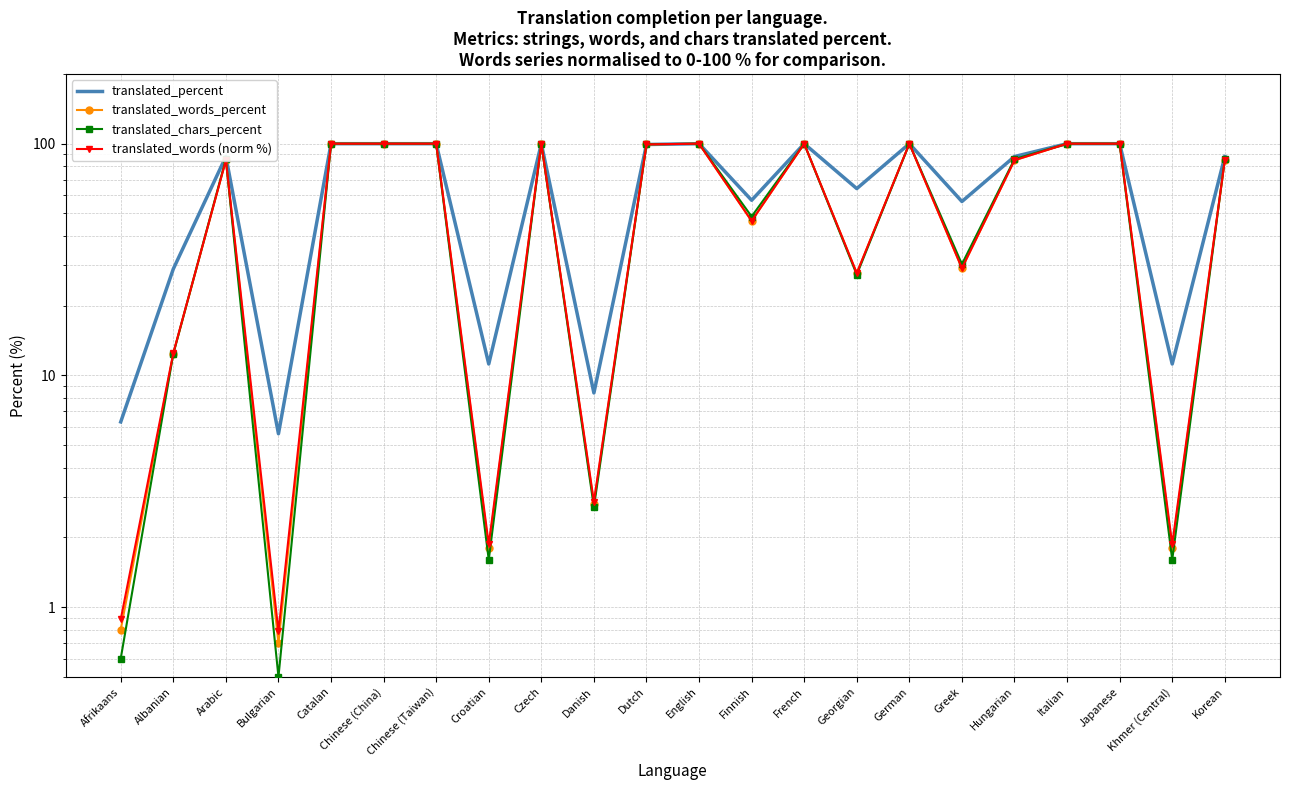

How many intersections are there between translated_words (norm %) and translated_percent?

1